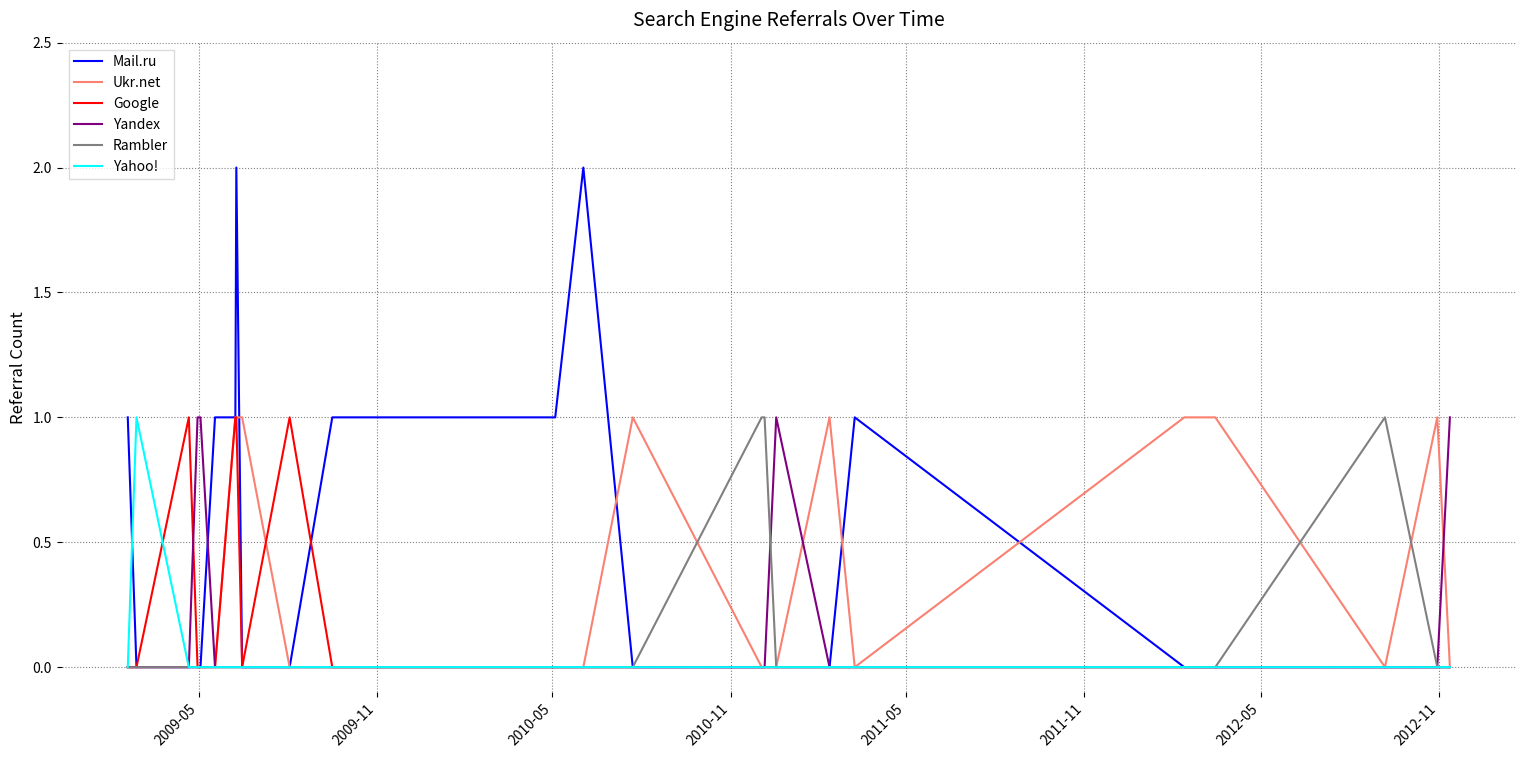

Which series has the widest spread of values?

Mail.ru